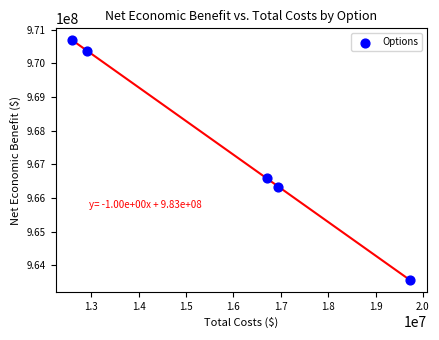

What Y value in the scatter plot is closest to 967122164?

966579395.0